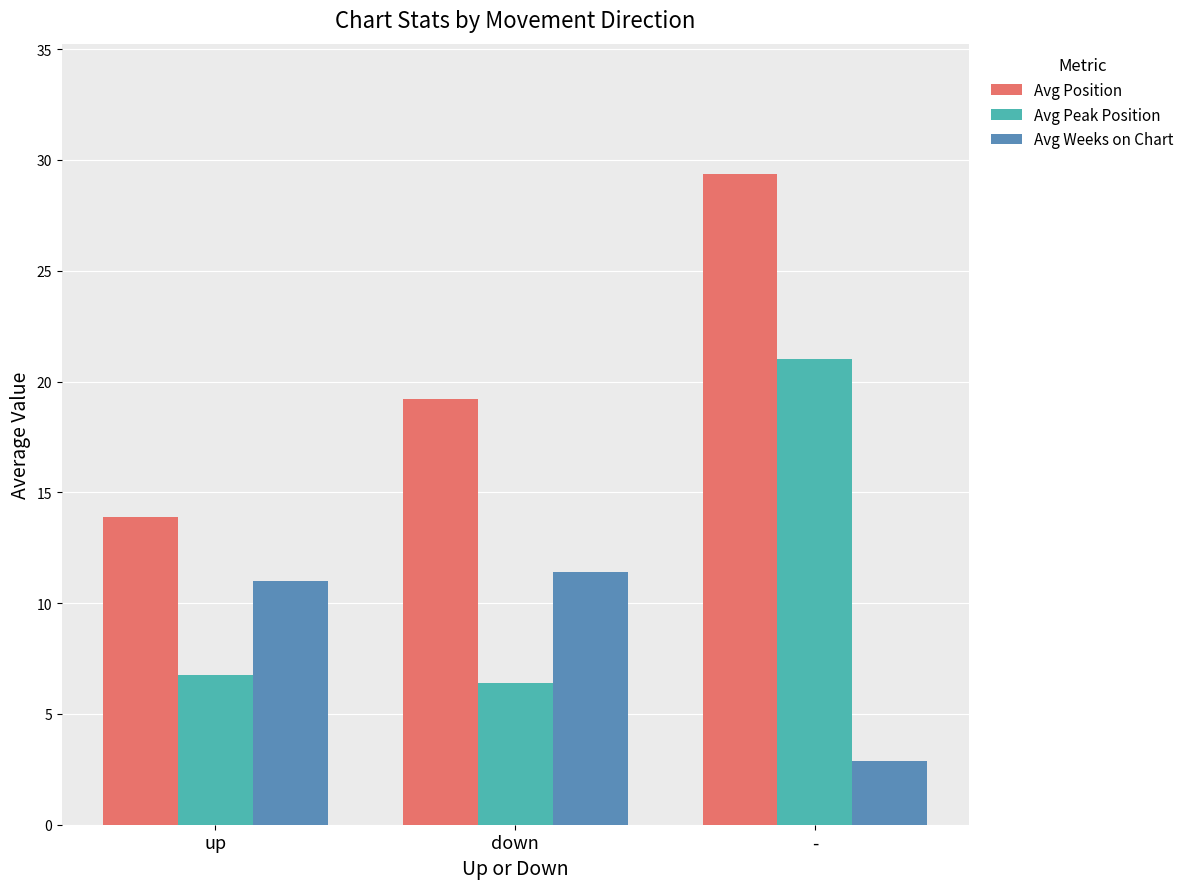

List the labels in order of Avg Weeks on Chart value, largest first.

down, up, -